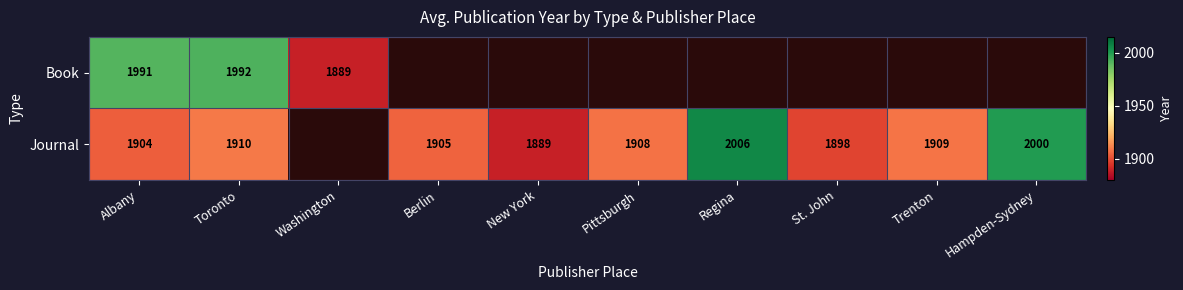

Is the value of Book at Washington greater than the value of Journal at Berlin?

No